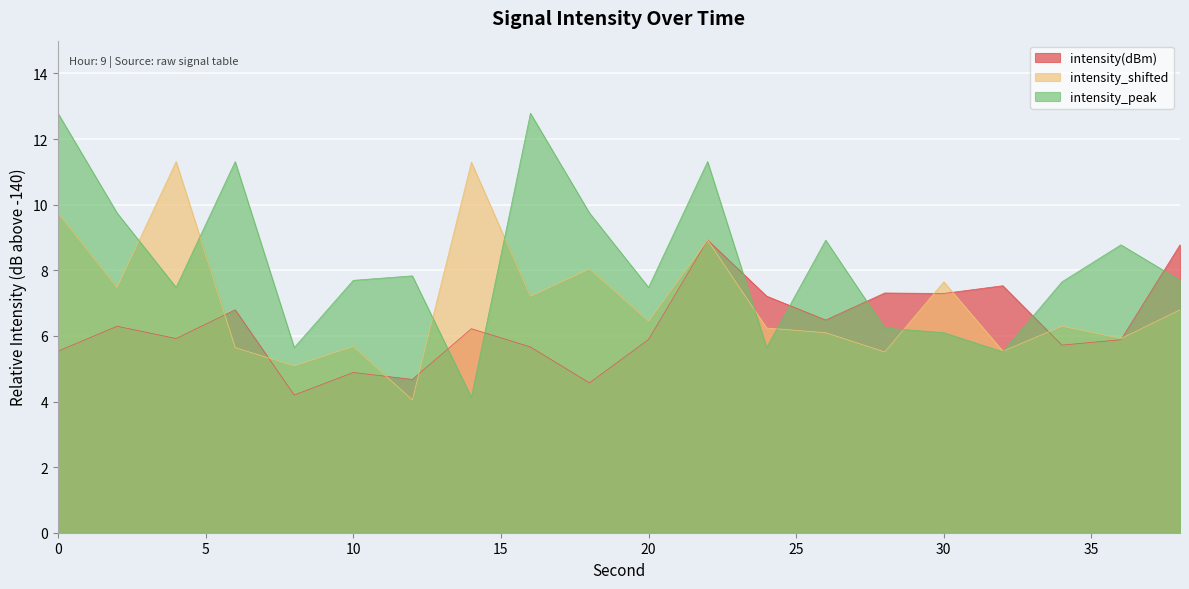

Rank the series by their average value, from highest to lowest.

intensity_peak, intensity_shifted, intensity(dBm)